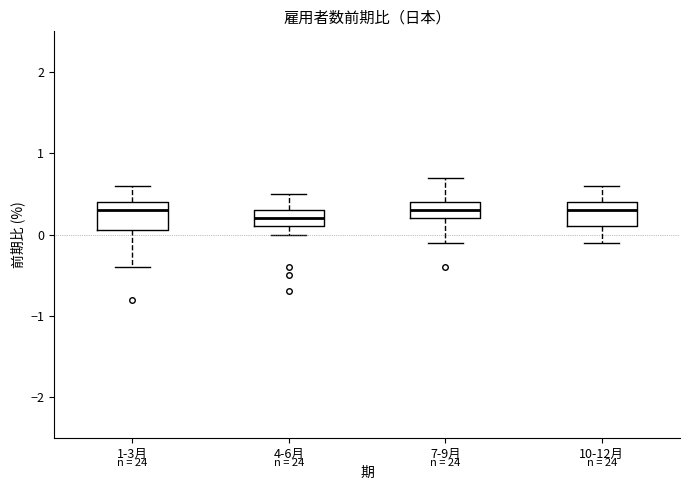

Reading left to right, transcribe this box plot: for each box, give where its median line is, the range the box spans, and where its two whiskers end, as read against the y-axis. The values are not printed on the chart, so give them approximately, as read against the axis.

1-3月: median 0.3, box 0.1 to 0.4, whiskers -0.4 to 0.6
4-6月: median 0.2, box 0.1 to 0.3, whiskers 0.0 to 0.5
7-9月: median 0.3, box 0.2 to 0.4, whiskers -0.1 to 0.7
10-12月: median 0.3, box 0.1 to 0.4, whiskers -0.1 to 0.6